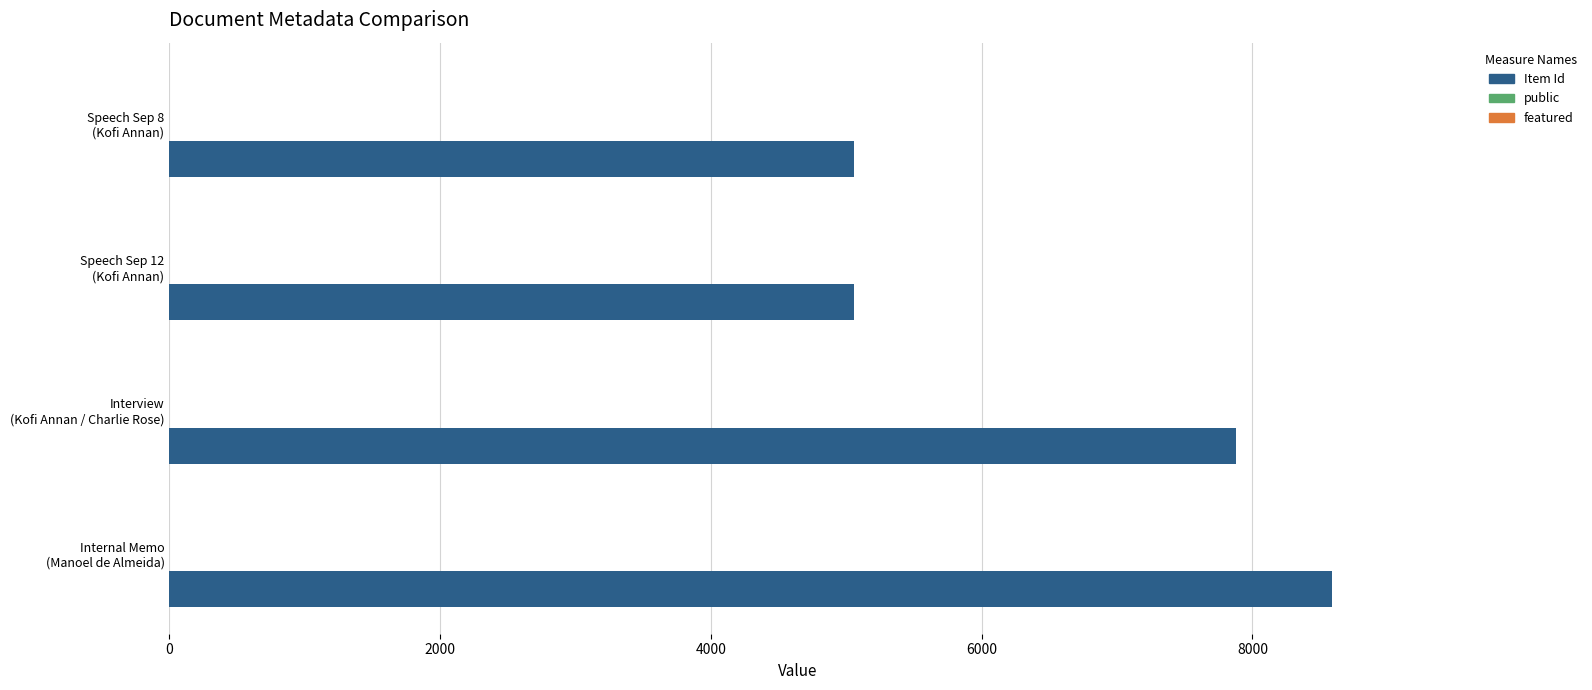

What is the spread (max minus min) of values at Manoel de Almeida e Silva?

8588